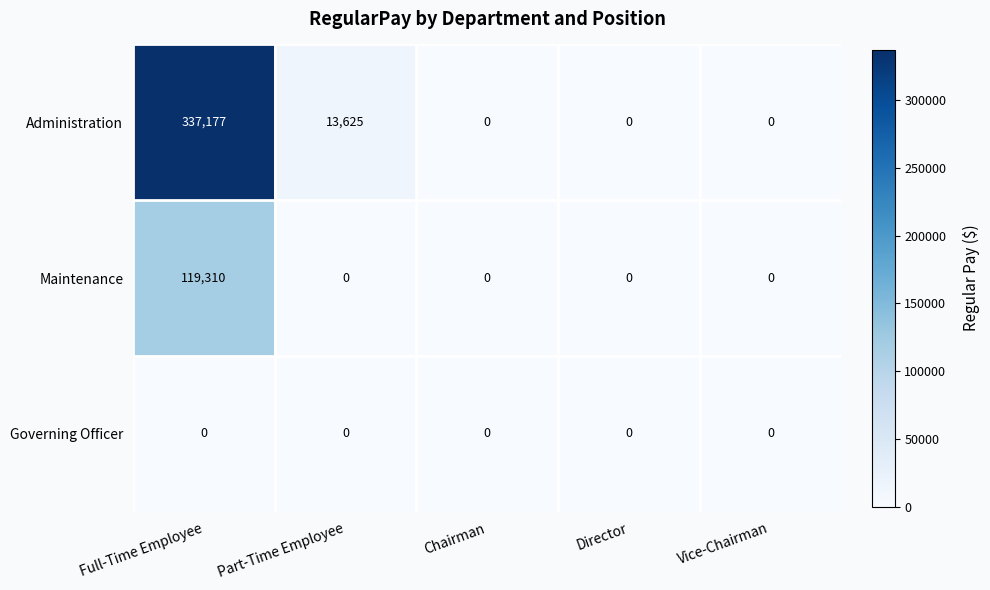

Between Part-Time Employee and Vice-Chairman, which series saw the biggest shift?

Administration